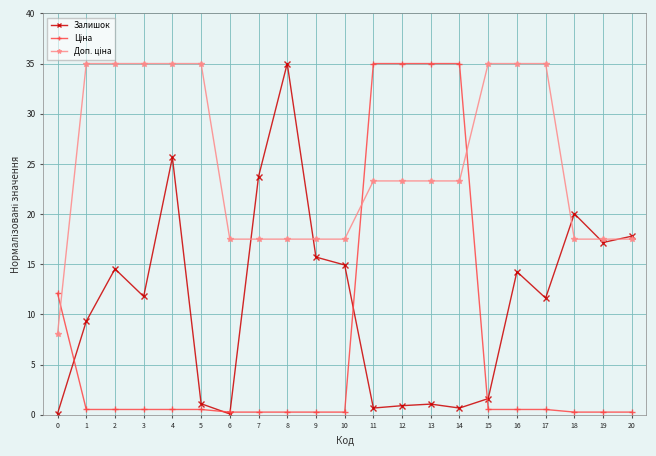

True or false: Залишок has a value of 14.9 at 10.

True